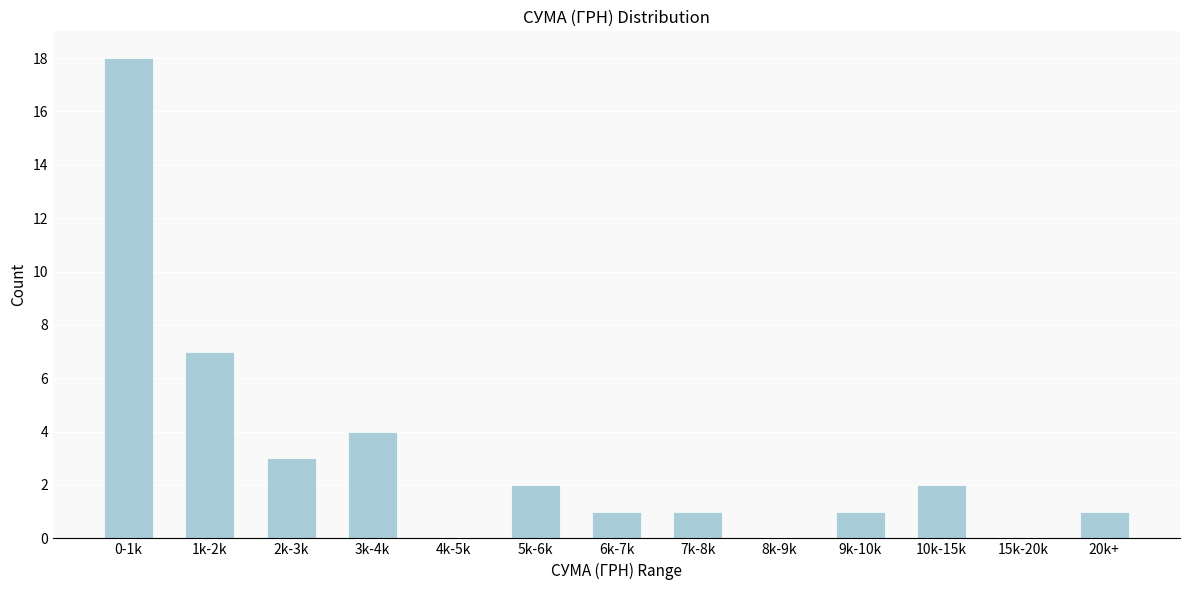

Reading left to right, list all the values displayed in this chart.

0-1k=18	1k-2k=7	2k-3k=3	3k-4k=4	4k-5k=0	5k-6k=2	6k-7k=1	7k-8k=1	8k-9k=0	9k-10k=1	10k-15k=2	15k-20k=0	20k+=1